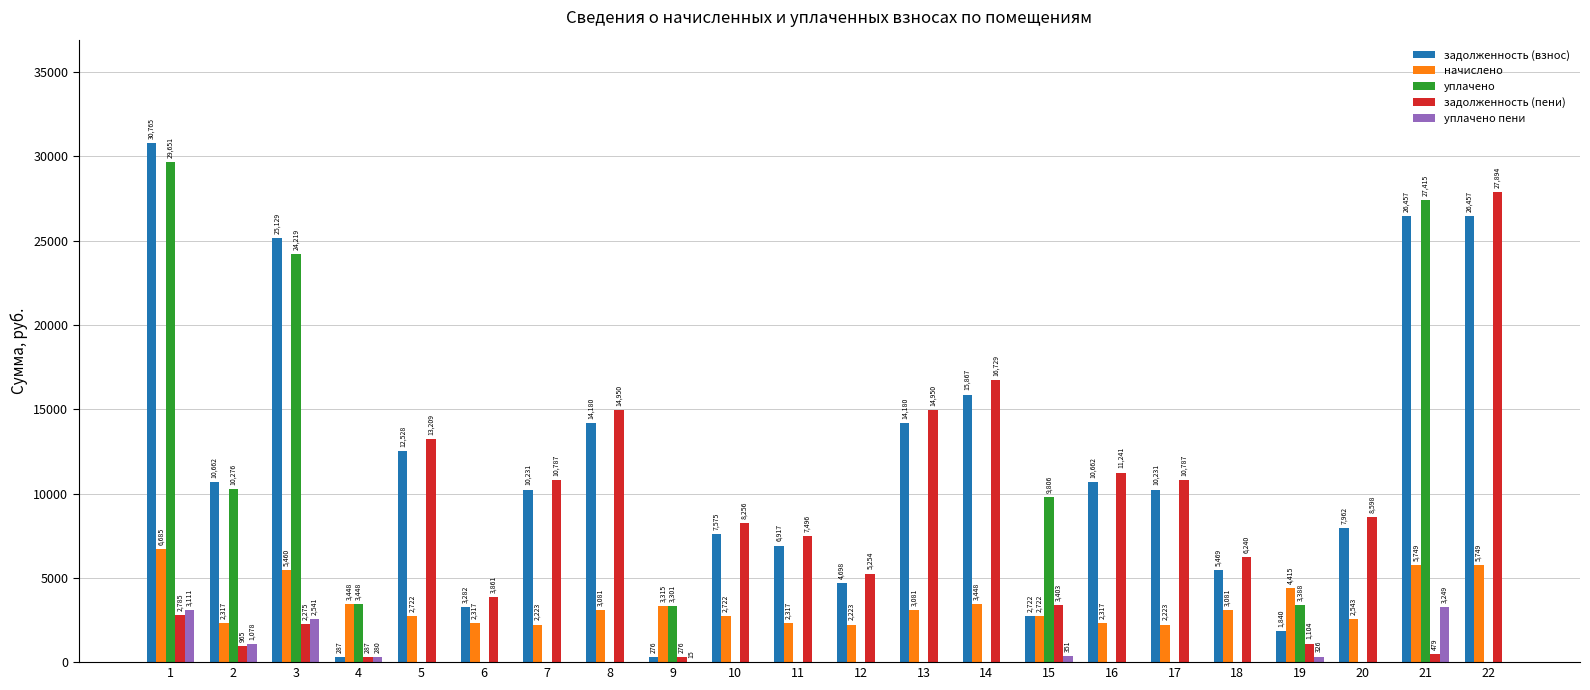

Between 1 and 9, which series saw the biggest shift?

задолженность (взнос)